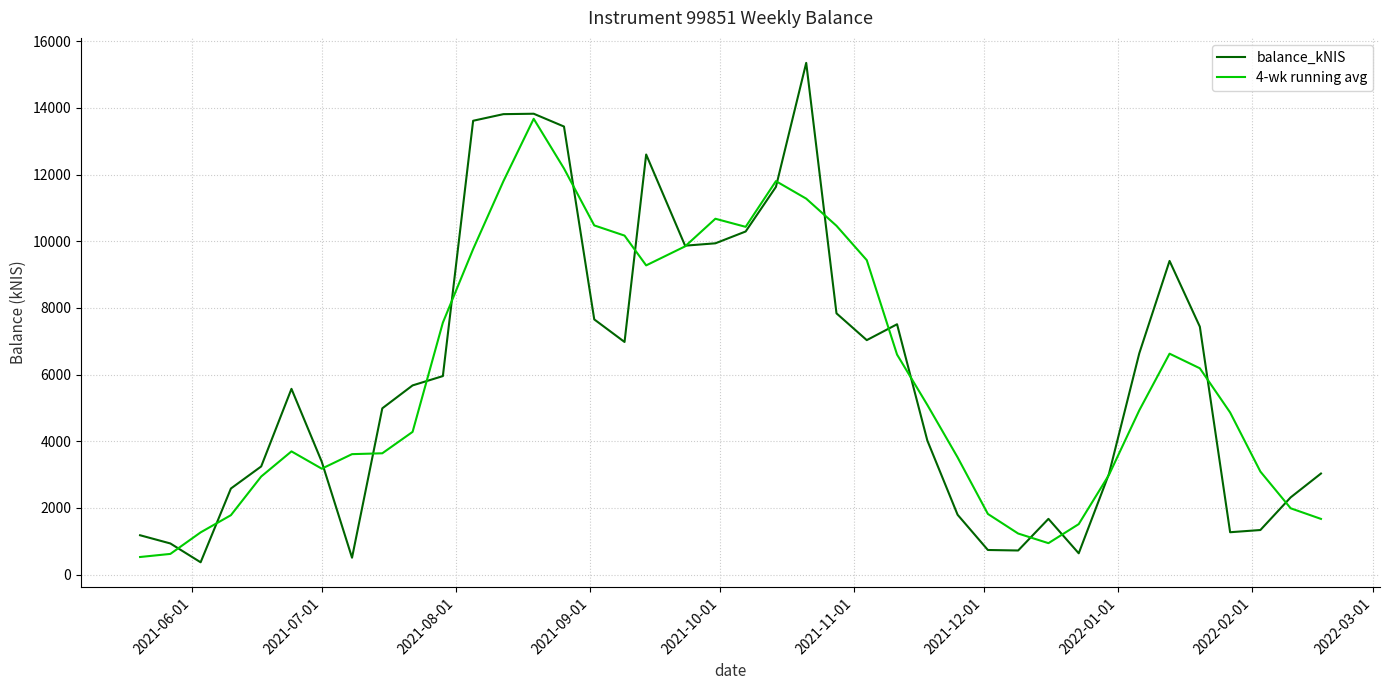

List the series in order of their peak value, highest first.

balance_kNIS, 4-wk running avg